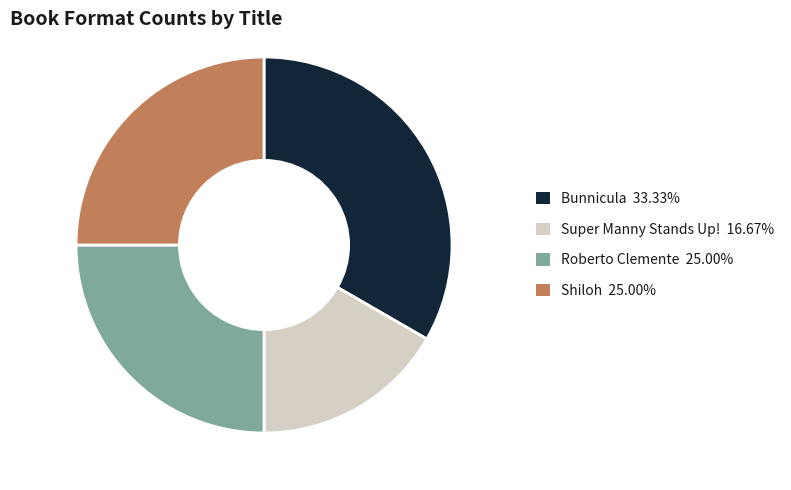

Does Shiloh represent more than half of the total?

No